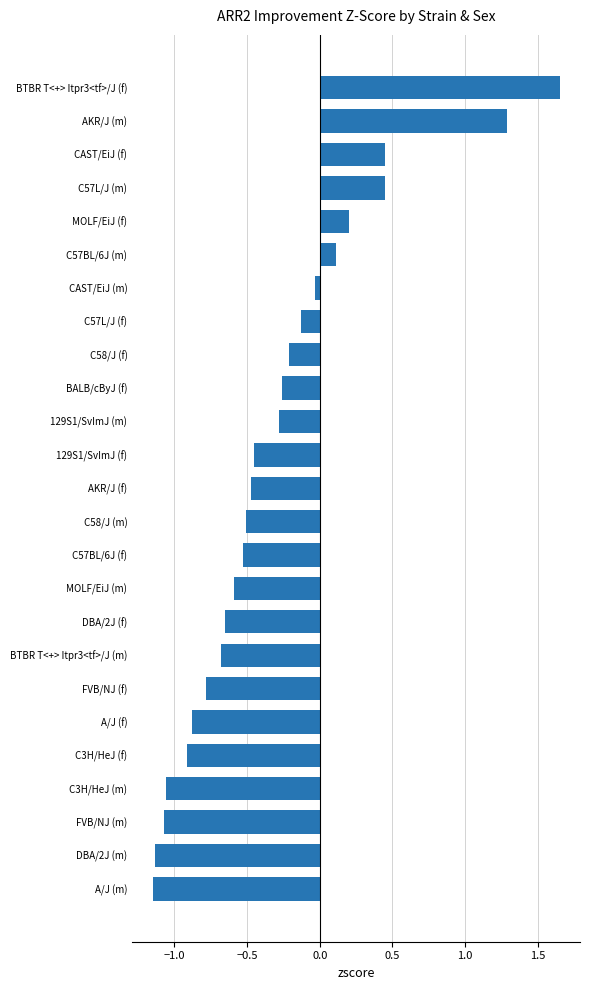

Which label corresponds to the largest value in the chart?

BTBR T<+> Itpr3<tf>/J (f)